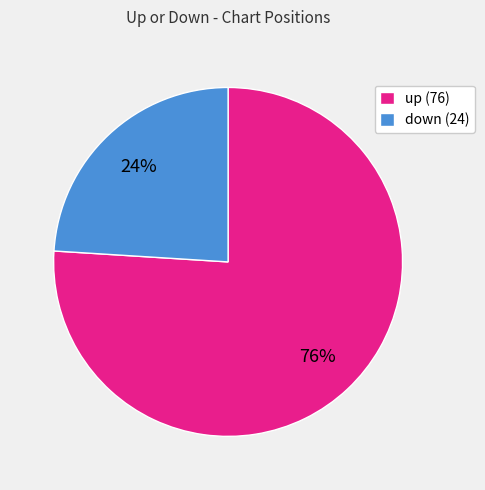

How many segments does this pie chart have?

2